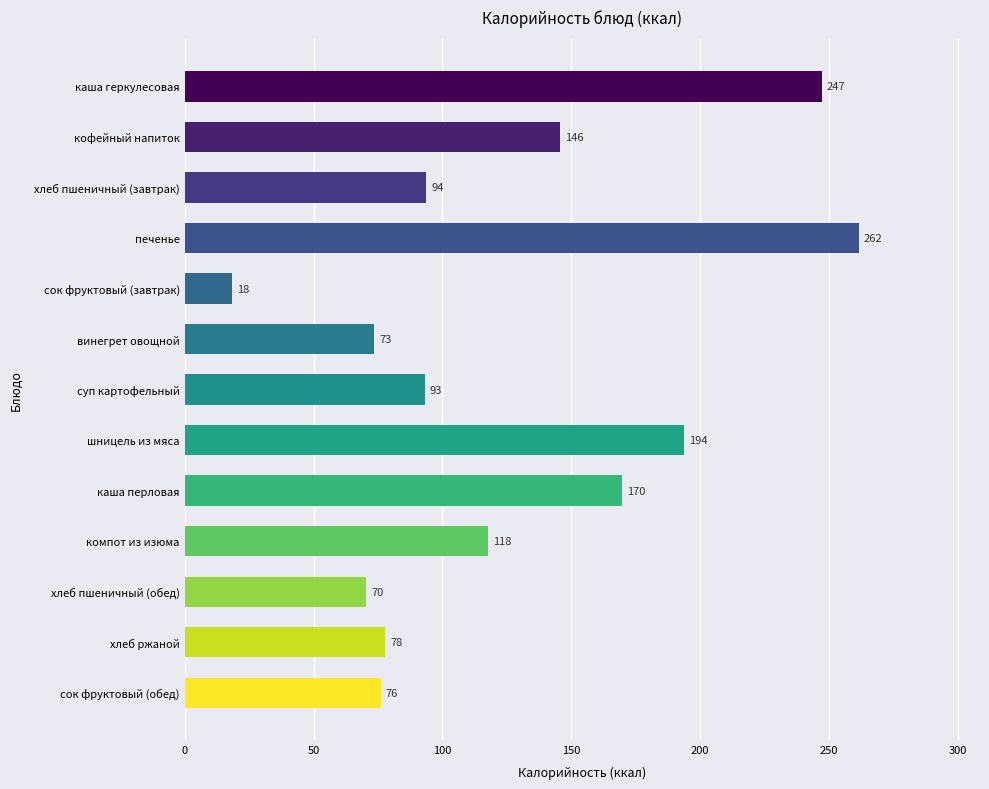

What is the value of the 1st bar from the top?

247.3